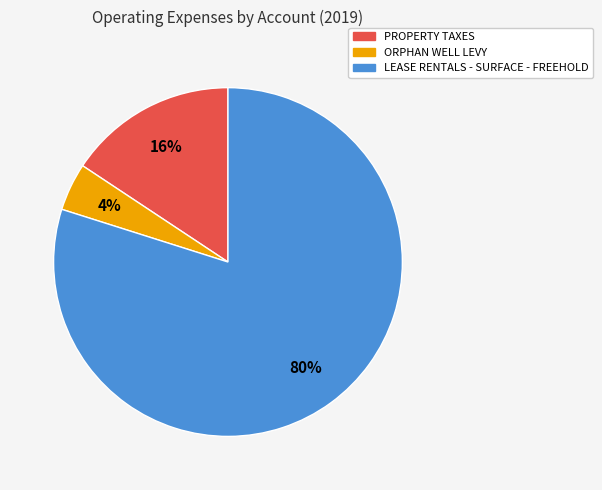

To the nearest percent, what is the combined percentage of ORPHAN WELL LEVY and PROPERTY TAXES?

20%